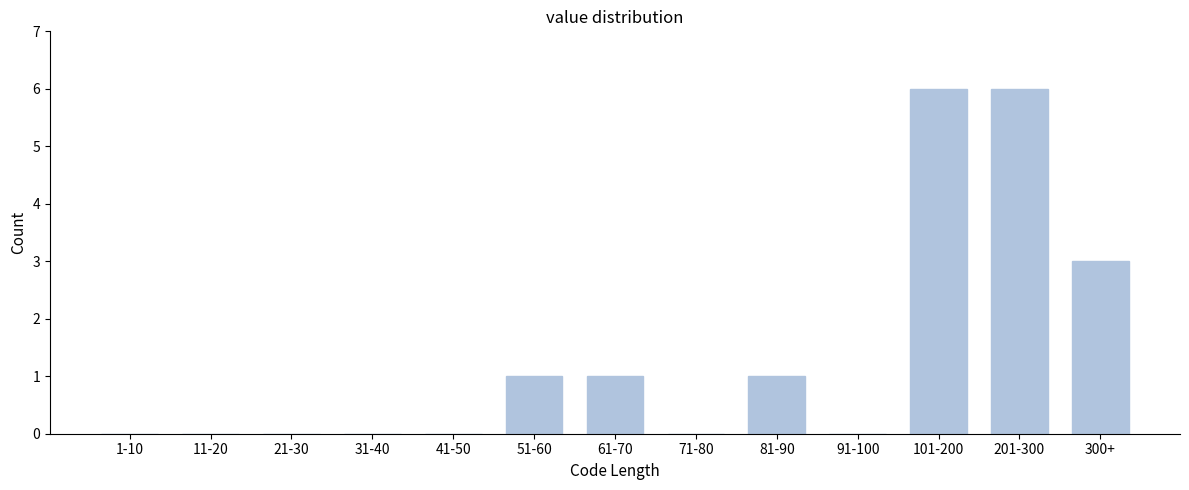

Reading left to right, what are all the values shown in this chart?

1-10=0	11-20=0	21-30=0	31-40=0	41-50=0	51-60=1	61-70=1	71-80=0	81-90=1	91-100=0	101-200=6	201-300=6	300+=3